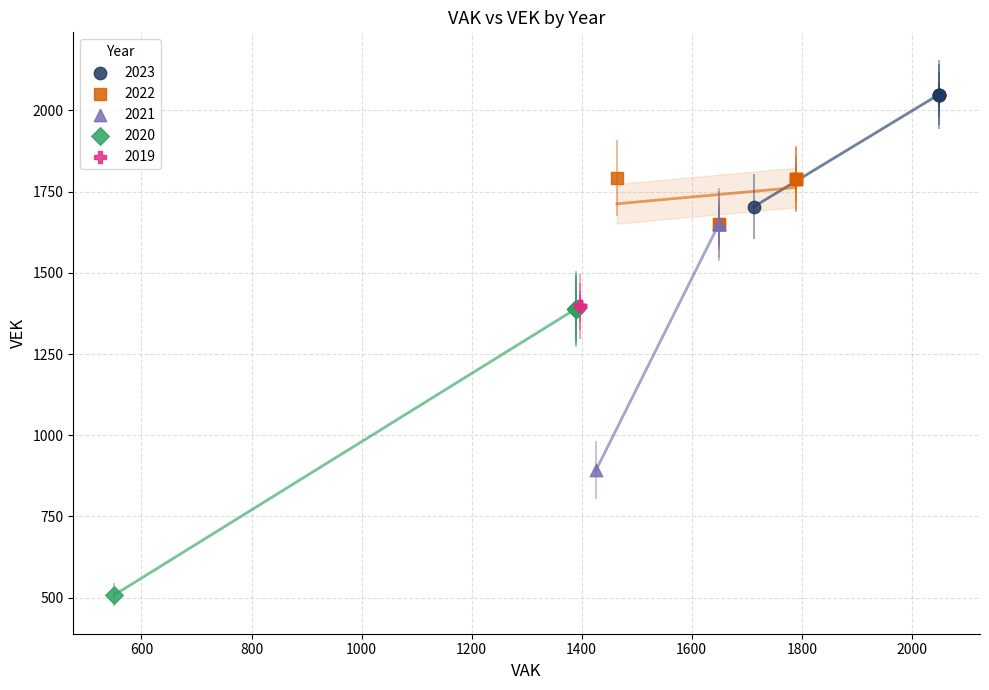

Which series reaches the minimum Y coordinate?

2020